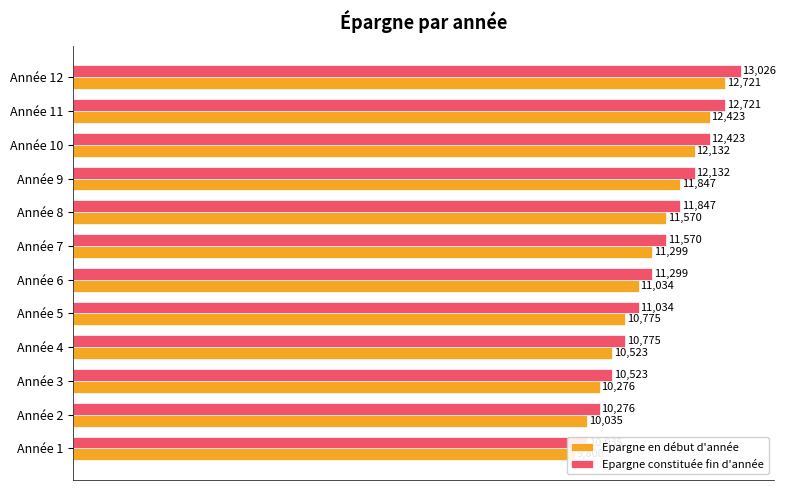

What is the difference between the highest and lowest values at Année 7?

271.2